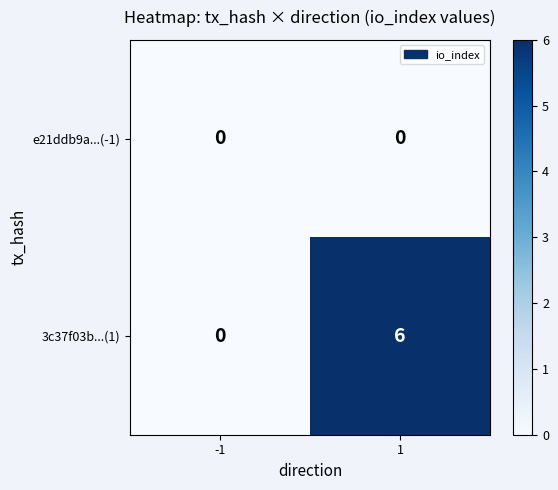

Reading left to right, list all the values displayed in this chart.

e21ddb9a...(-1): -1=0	1=0
3c37f03b...(1): -1=0	1=6